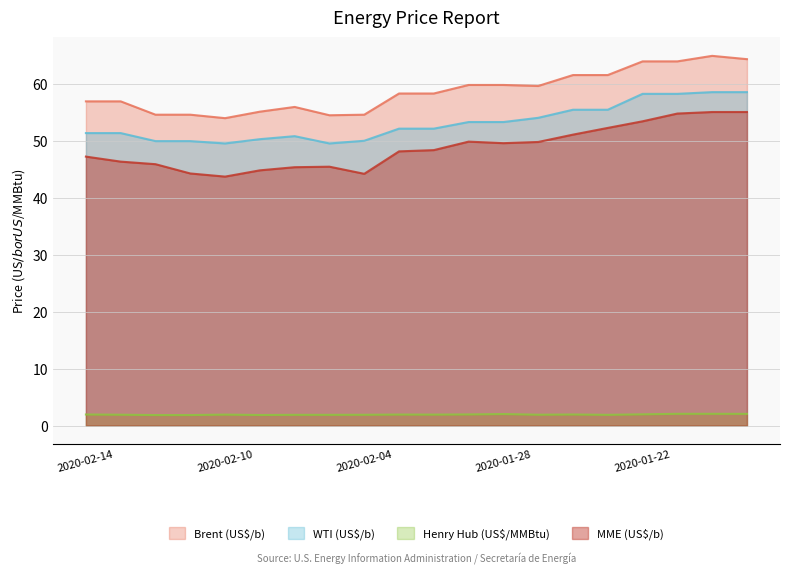

At which category is the sum across all series the highest?

2020-01-20